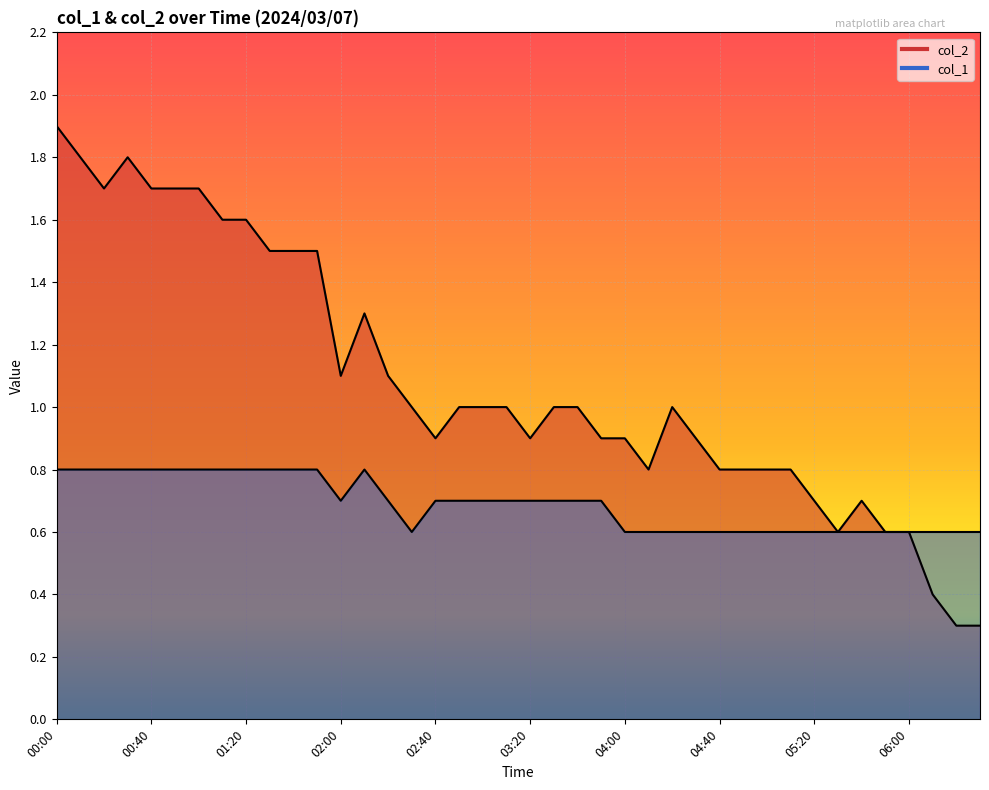

Between 03:00 and 03:10, which series saw the biggest shift?

col_2